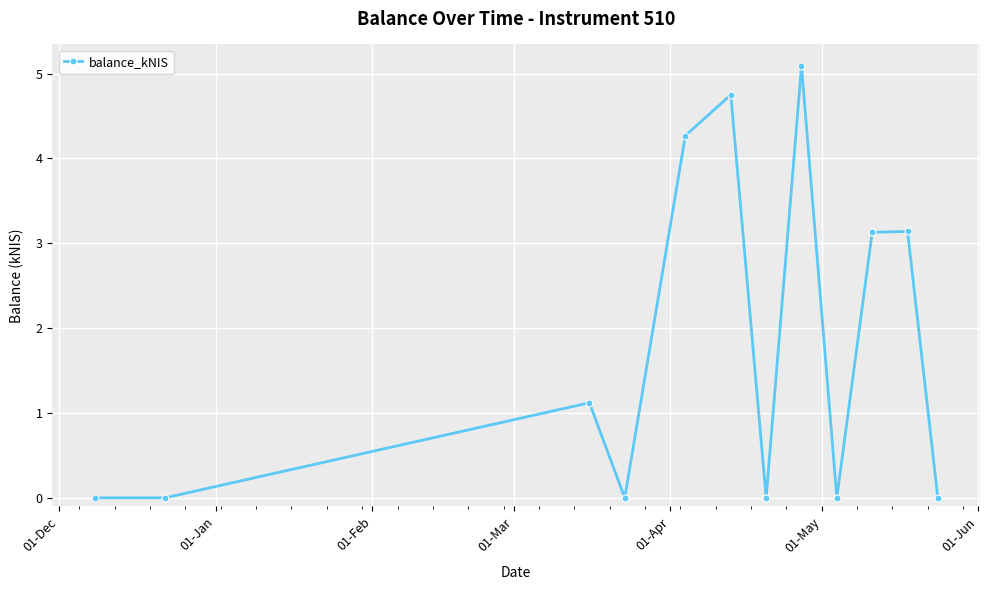

What is the difference between the maximum and minimum values?

5.1